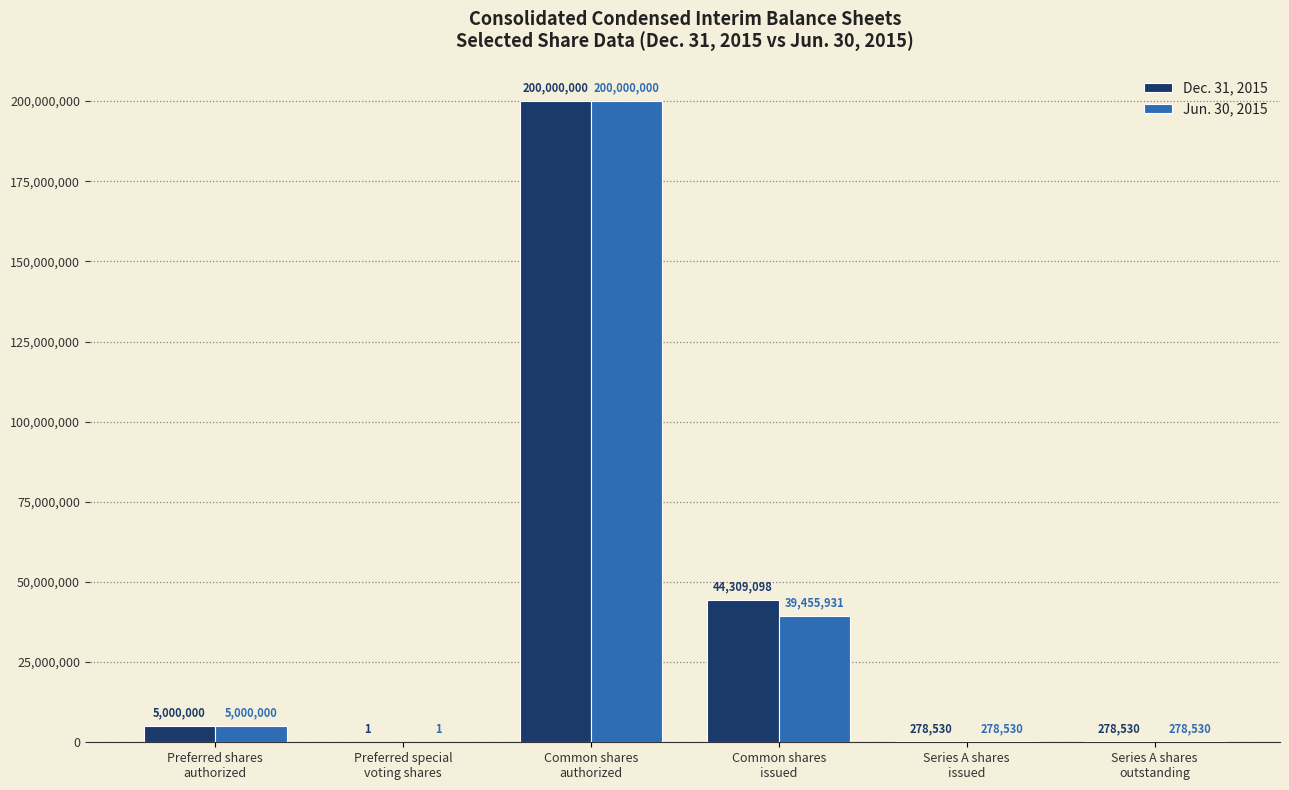

What is the maximum value for Jun. 30, 2015?

200000000